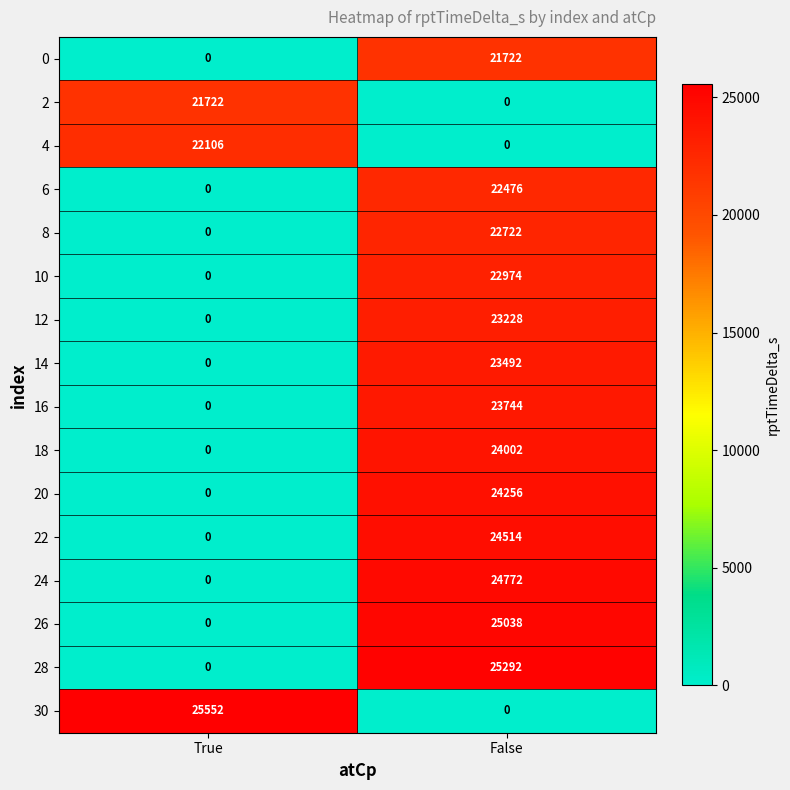

What is the sum of the 26 values at False and True?

25038